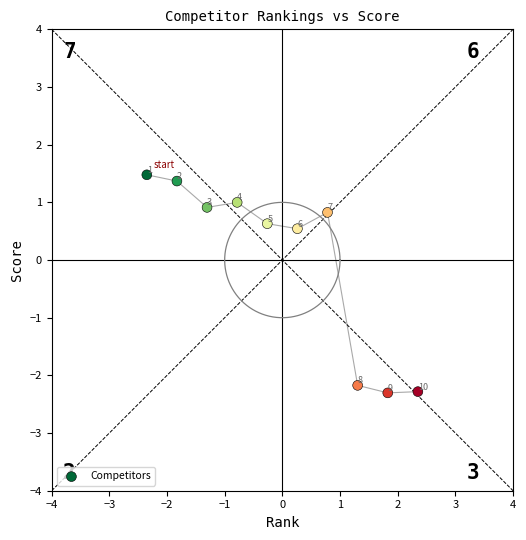

What is the range of Y values (max minus min)?

3.8